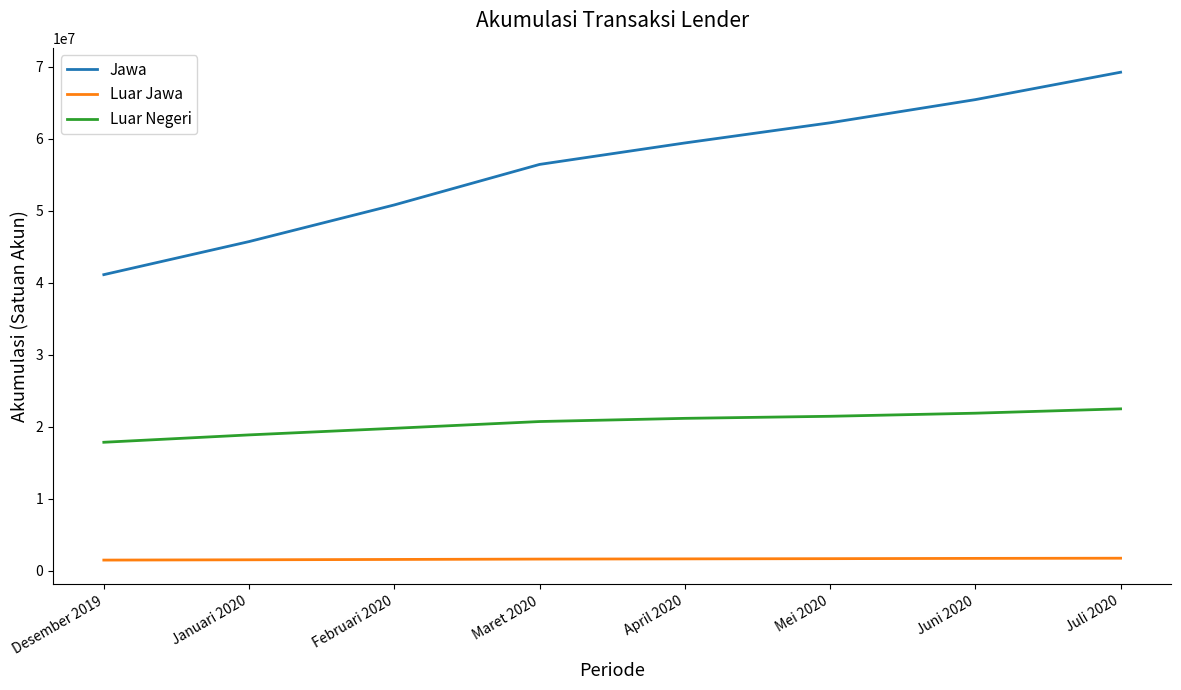

Which series has the largest total across all categories?

Jawa